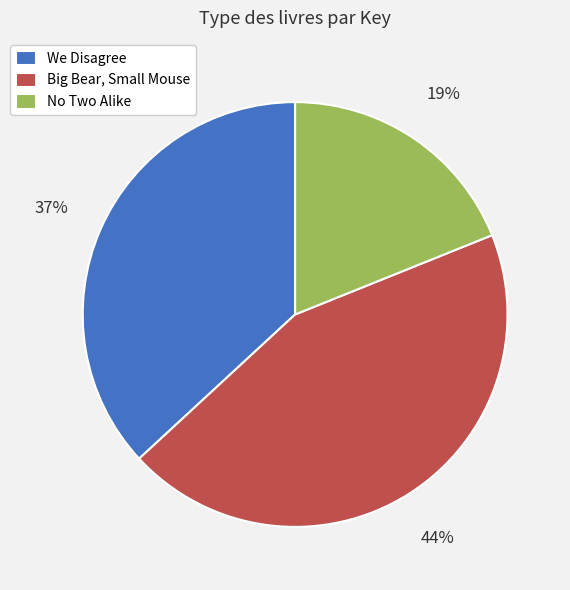

Rank the categories by value from highest to lowest.

Big Bear, Small Mouse, We Disagree, No Two Alike